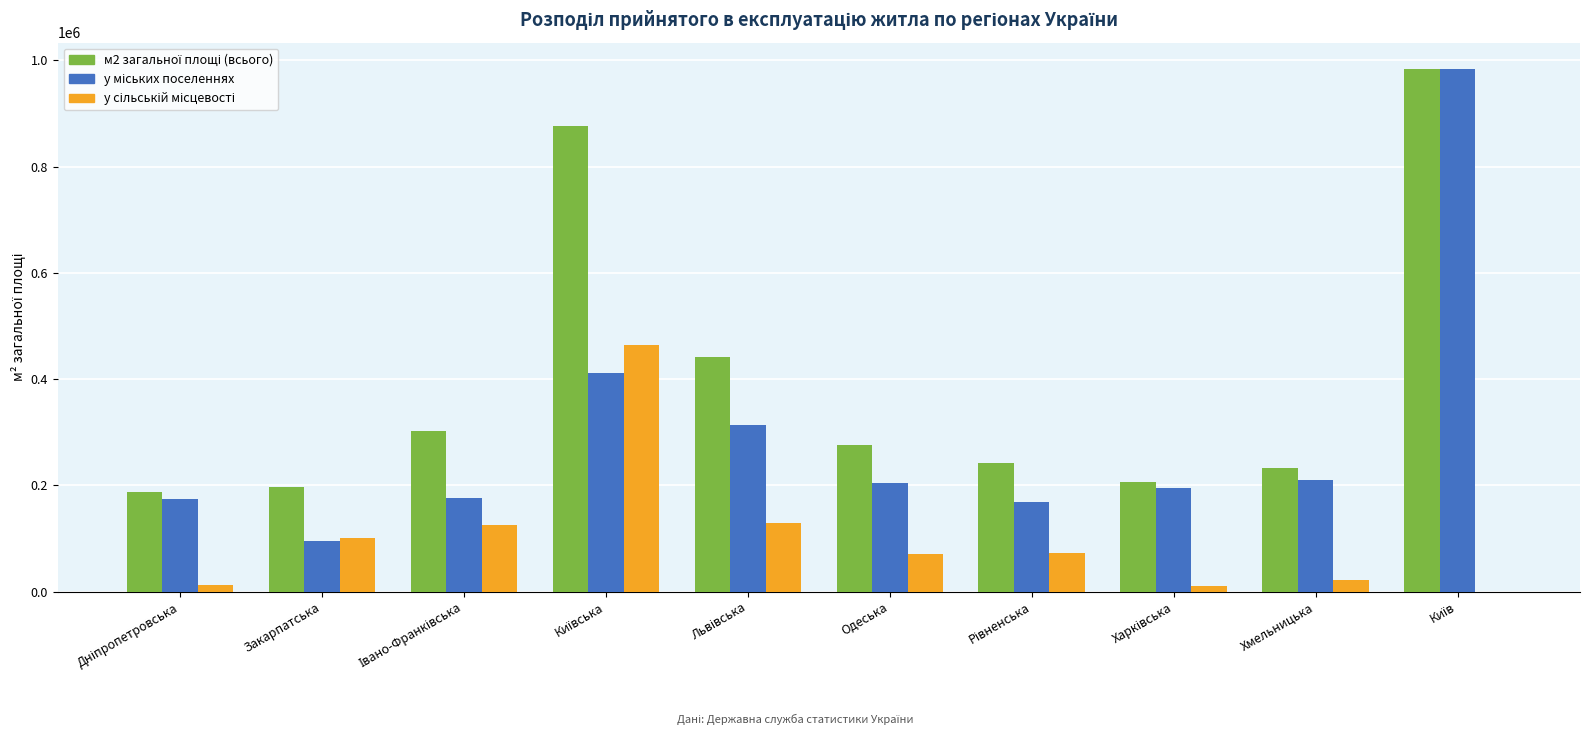

How many groups of bars are there?

10